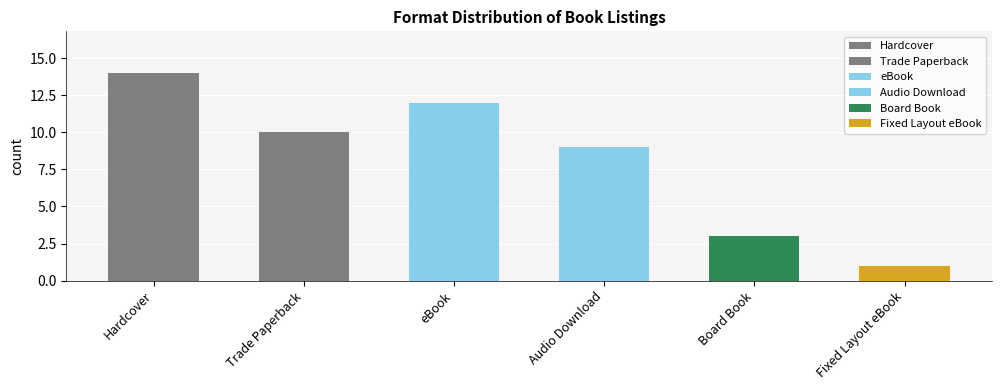

List the labels in order of value, smallest first.

Fixed Layout eBook, Board Book, Audio Download, Trade Paperback, eBook, Hardcover